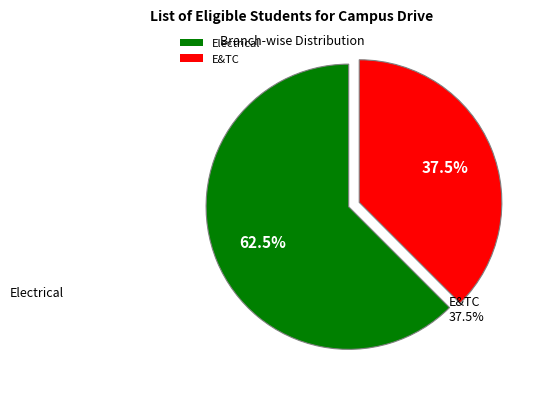

What percentage is NOT represented by Electrical?

37.5%